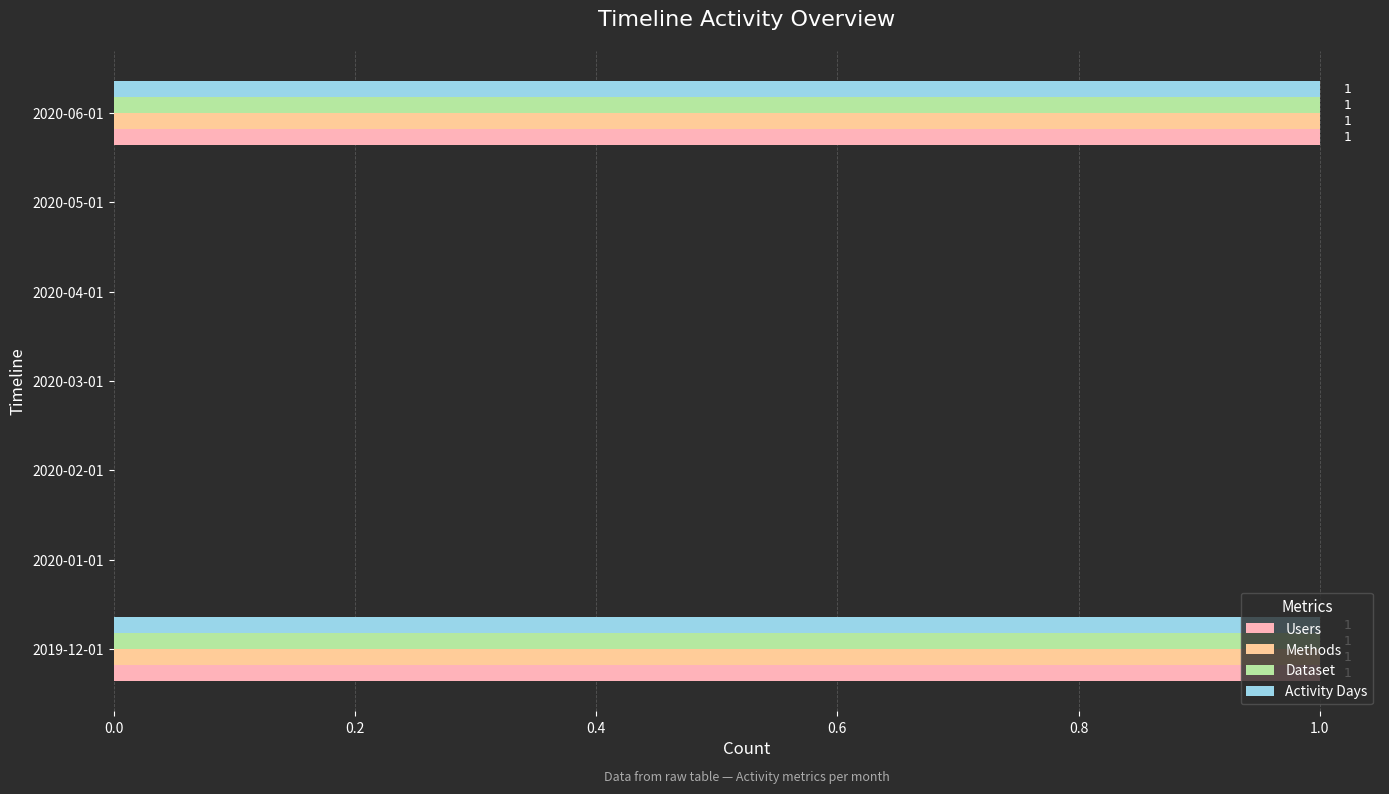

True or false: Users has a value of 1 at 2020-02-01.

False